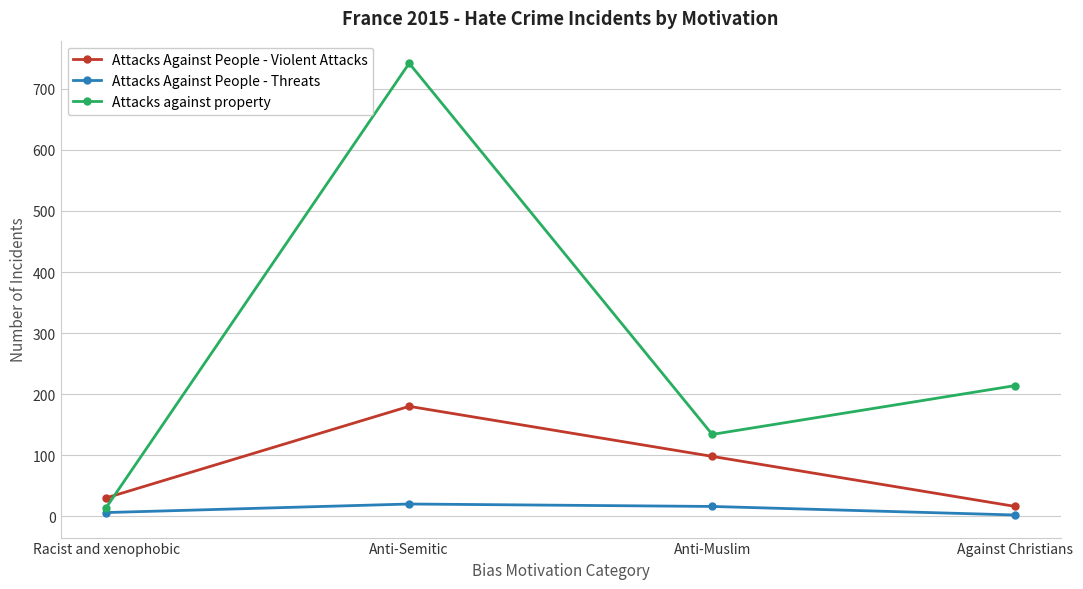

In Attacks against property, how many points are lower than both neighbors (excluding endpoints)?

1